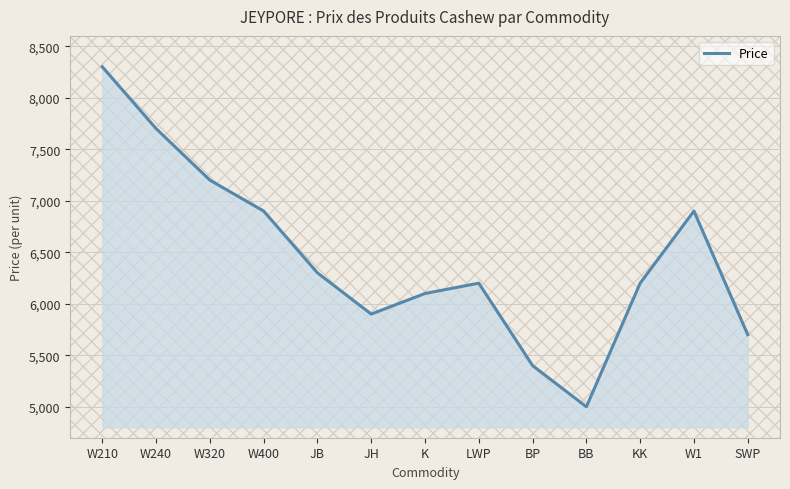

Approximately how many times larger is the value at JH compared to W320?

0.8